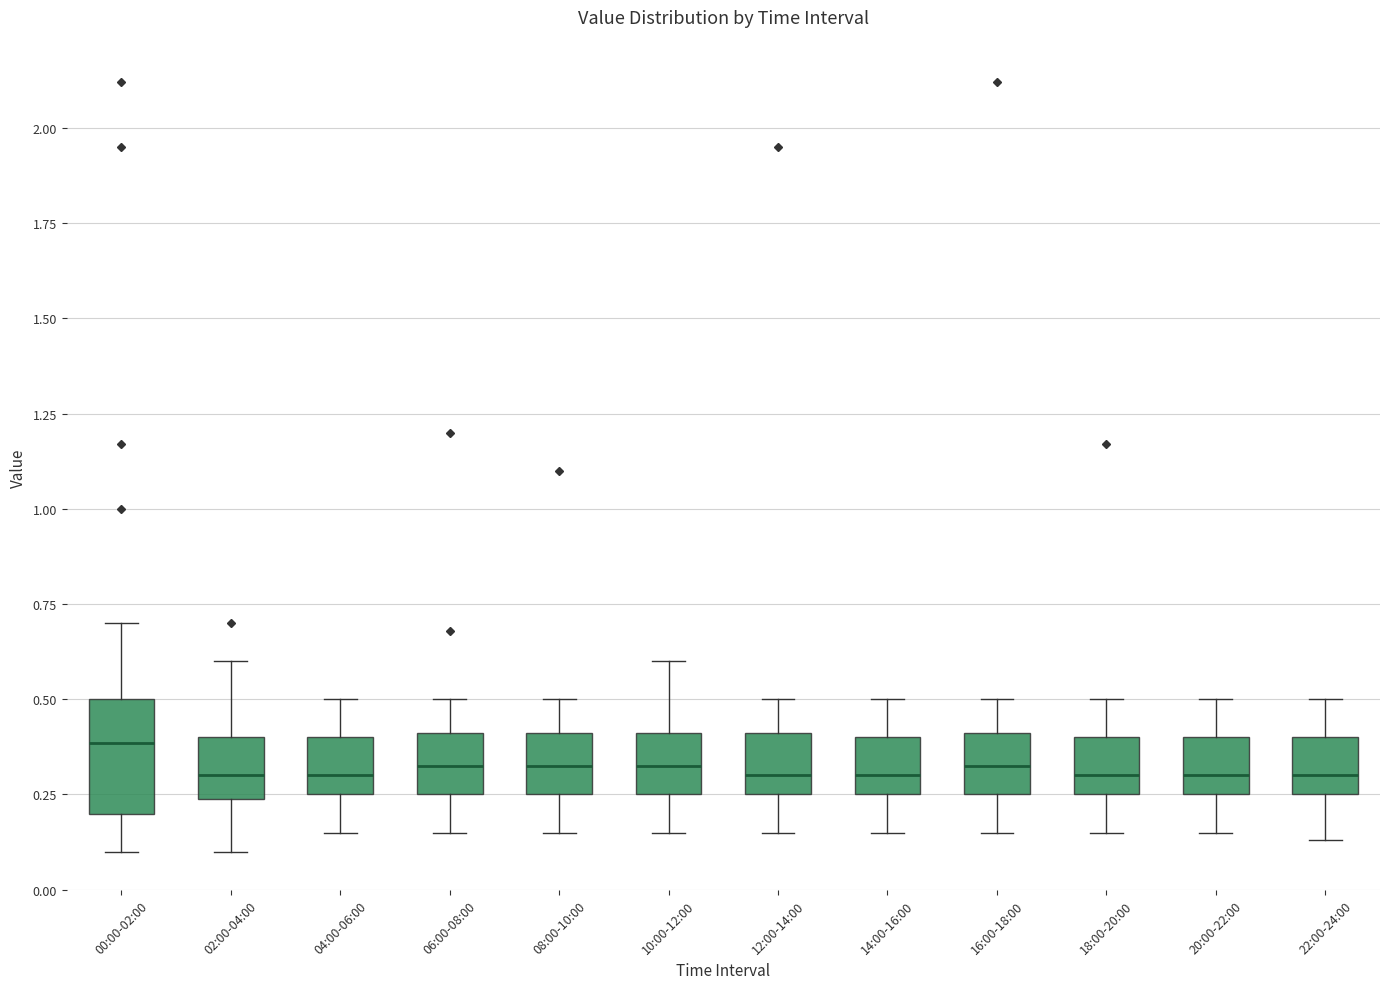

Where does the median line of the box for 14:00-16:00 sit on the y-axis? The values are not printed on the chart, so give them approximately, as read against the axis.

0.30